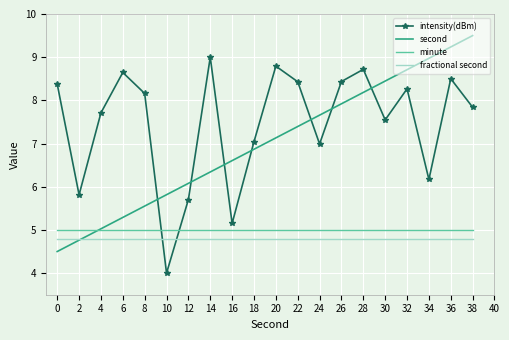

List the labels in order of second value, smallest first.

0, 2, 4, 6, 8, 10, 12, 14, 16, 18, 20, 22, 24, 26, 28, 30, 32, 34, 36, 38